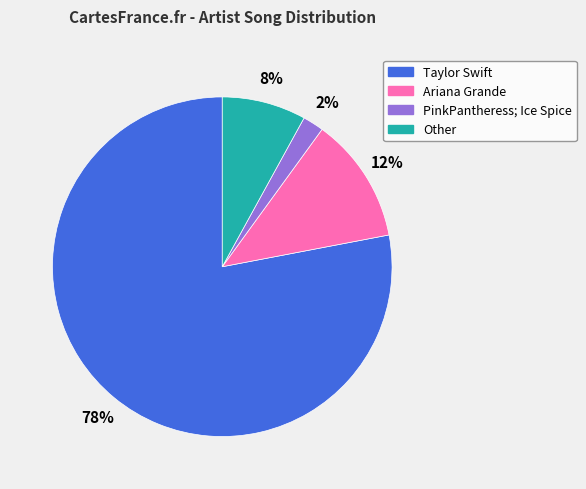

What is the majority slice?

Taylor Swift